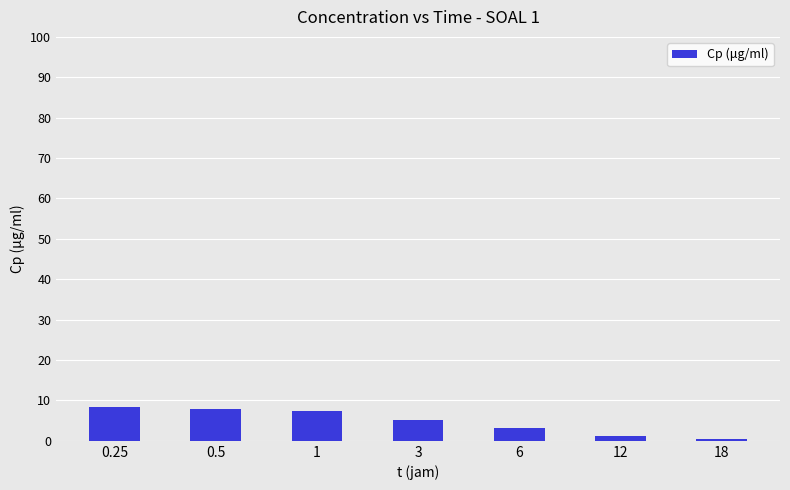

How many values are below 5?

3